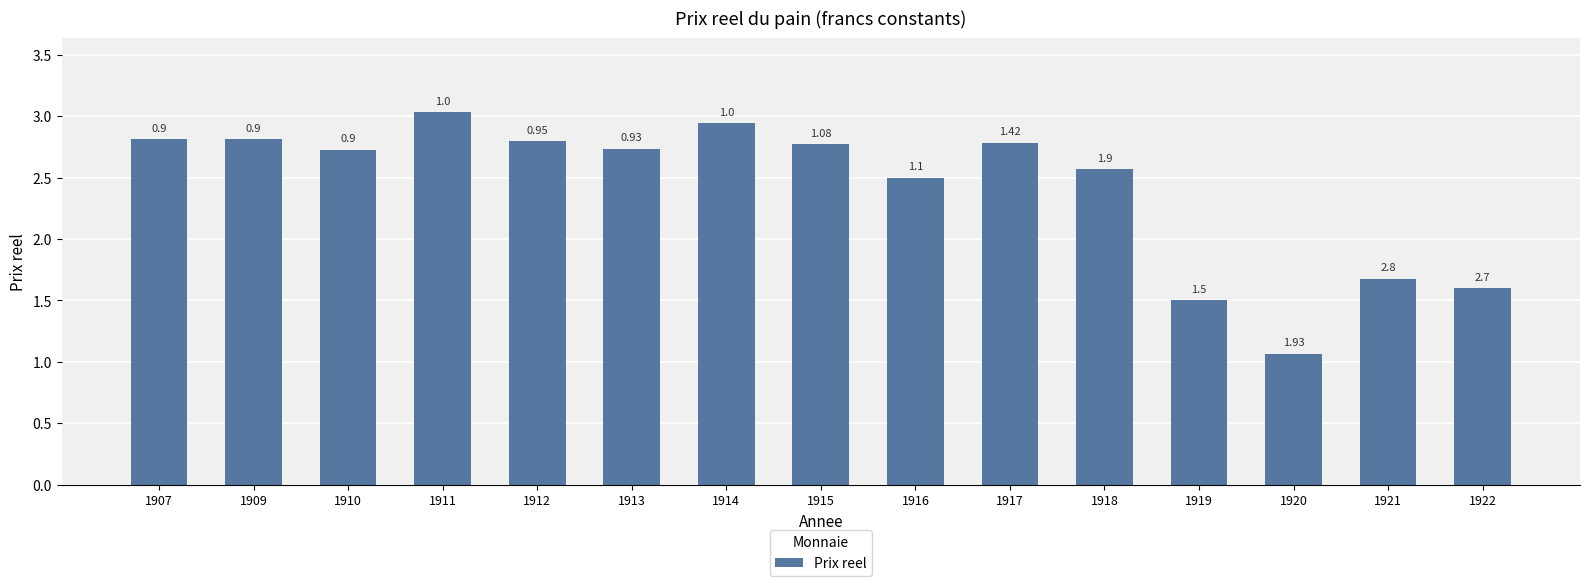

Are the bars horizontal?

No